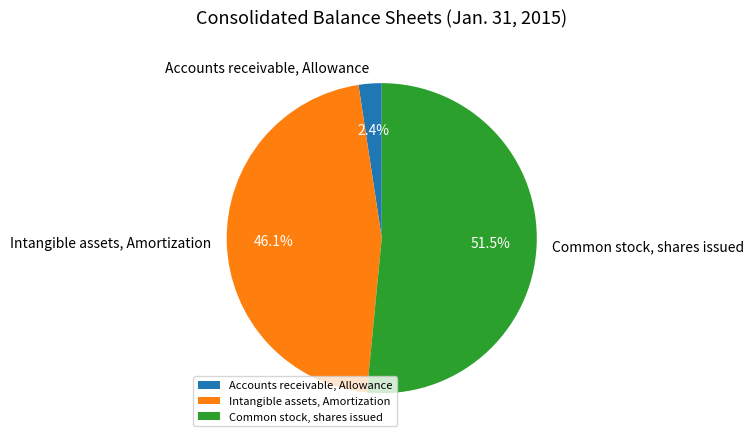

How many segments does this pie chart have?

3